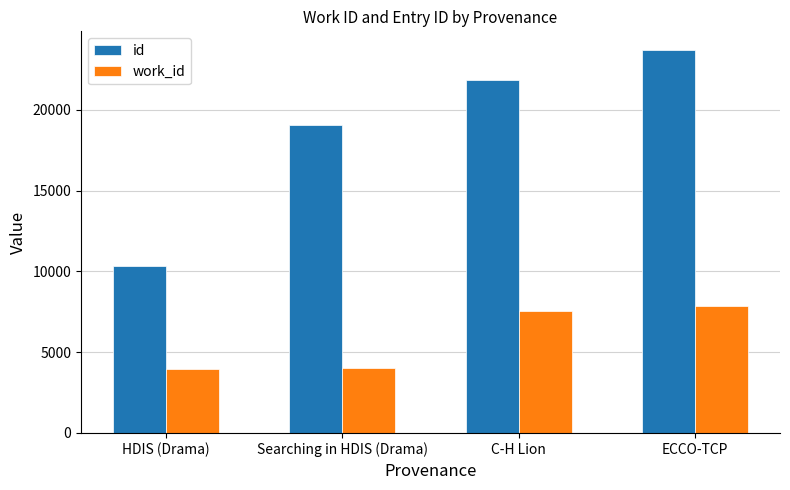

How many categories are shown in the chart?

4